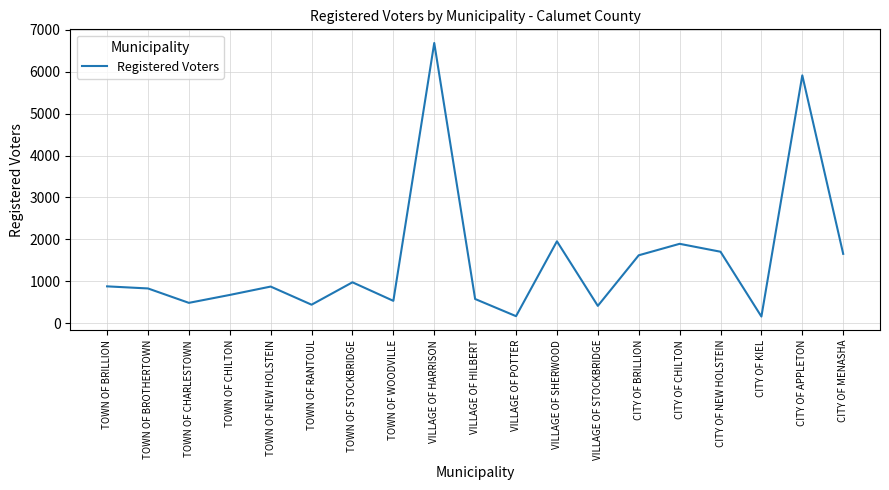

At which category does the chart reach its peak across all series?

VILLAGE OF HARRISON